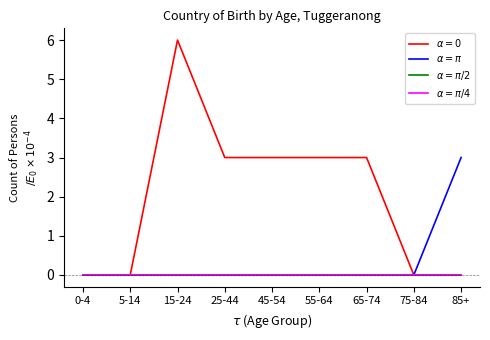

Reading left to right, what are all the values shown in this chart?

$\alpha=0$: 0-4=0	5-14=0	15-24=6	25-44=3	45-54=3	55-64=3	65-74=3	75-84=0	85+=0
$\alpha=\pi$: 0-4=0	5-14=0	15-24=0	25-44=0	45-54=0	55-64=0	65-74=0	75-84=0	85+=3
$\alpha=\pi/2$: 0-4=0	5-14=0	15-24=0	25-44=0	45-54=0	55-64=0	65-74=0	75-84=0	85+=0
$\alpha=\pi/4$: 0-4=0	5-14=0	15-24=0	25-44=0	45-54=0	55-64=0	65-74=0	75-84=0	85+=0